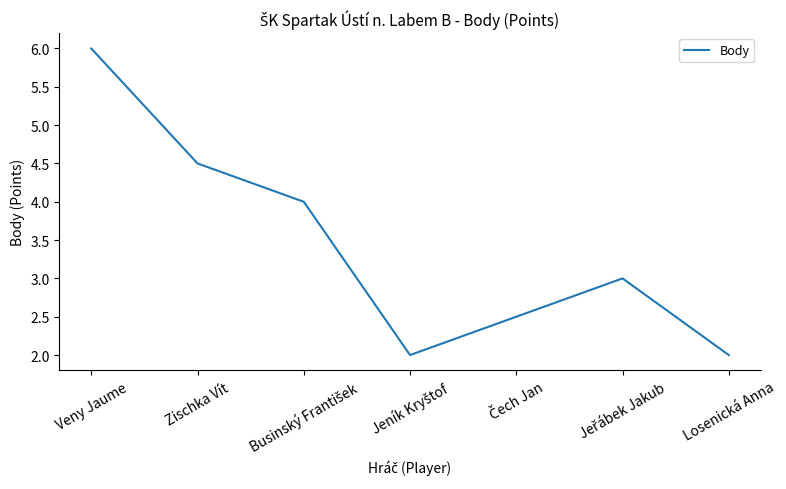

The chart shows a value of 4.5 at Zischka Vít. True or false?

True